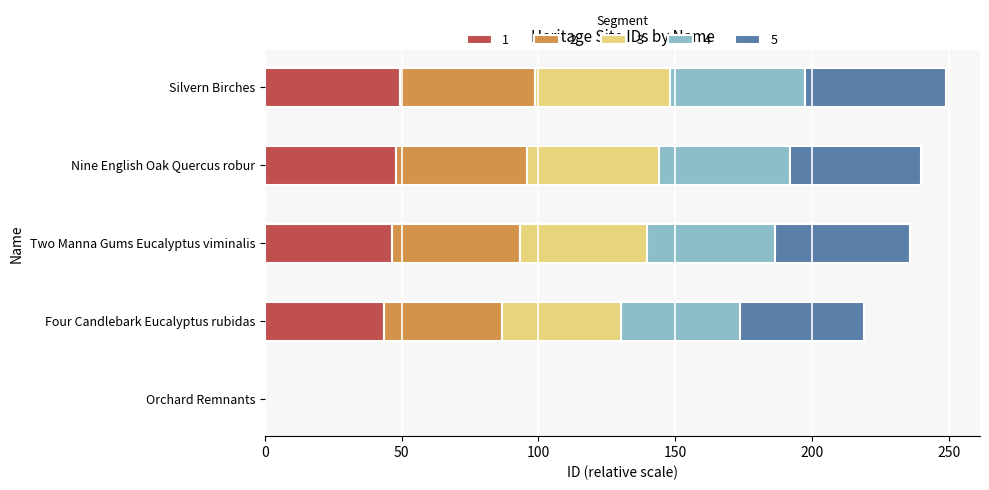

What is the highest value of the 1 series?

49.4